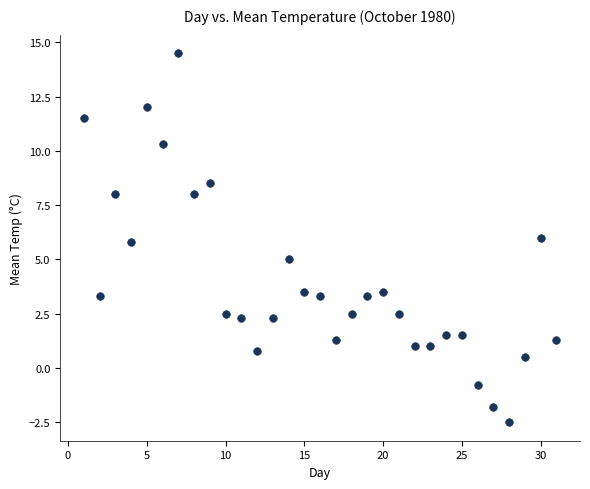

What is the range of Y values (max minus min)?

17.0